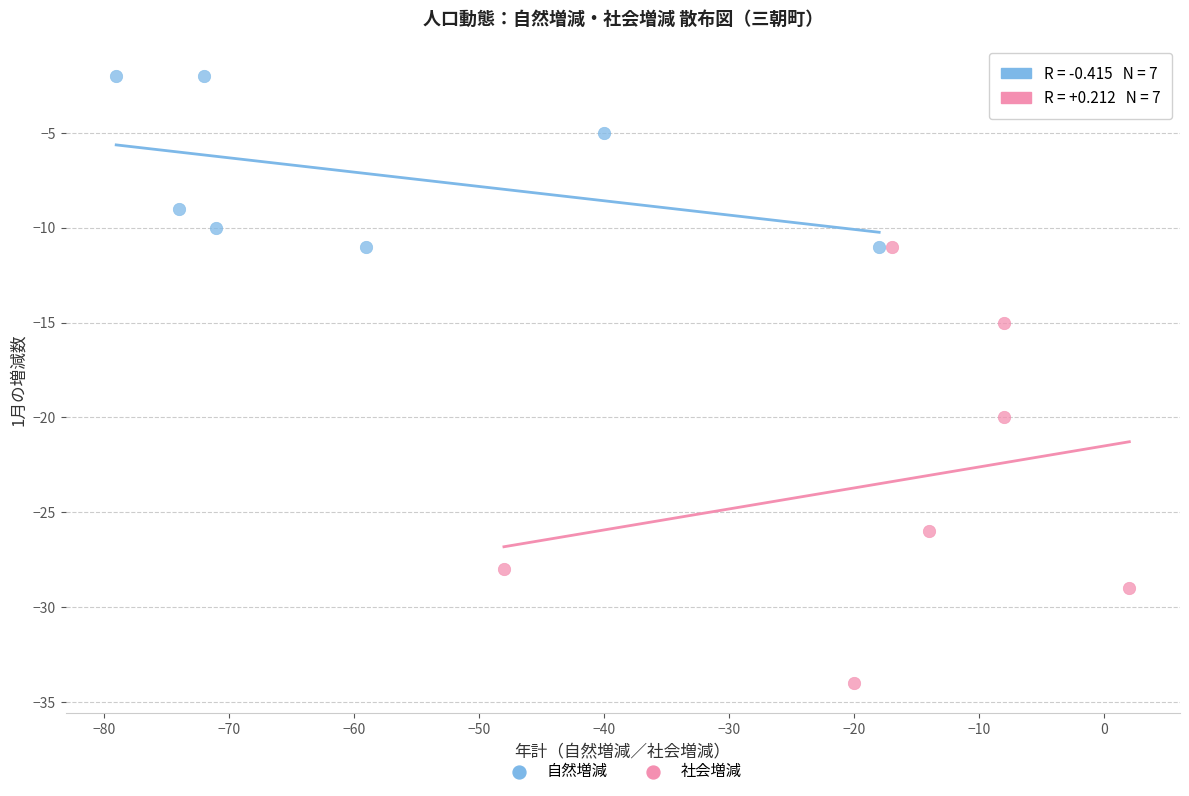

Which series has the widest spread of Y values?

社会増減